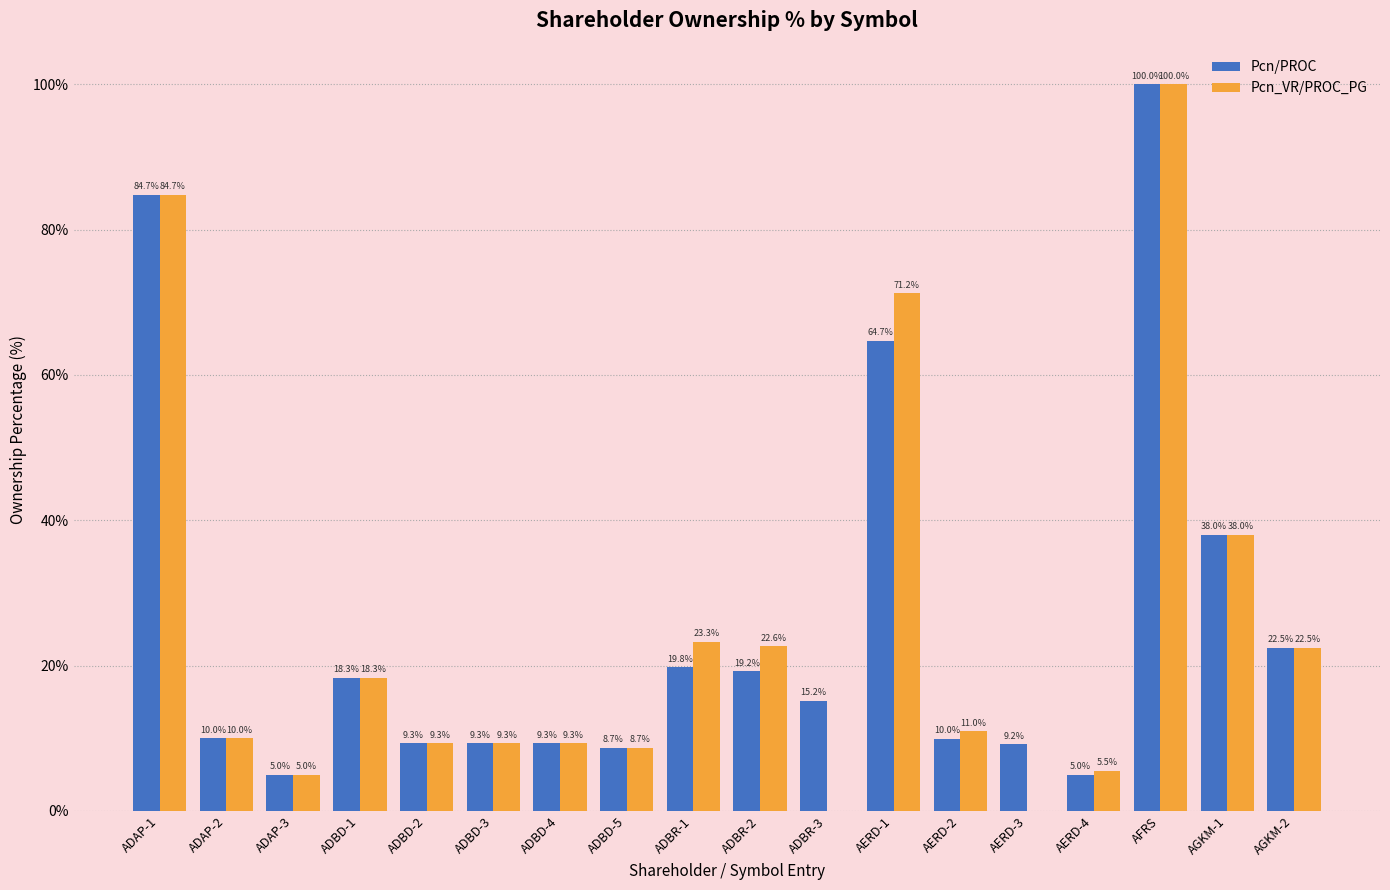

Which series changed the most between ADBD-4 and AERD-2?

Pcn_VR/PROC_PG